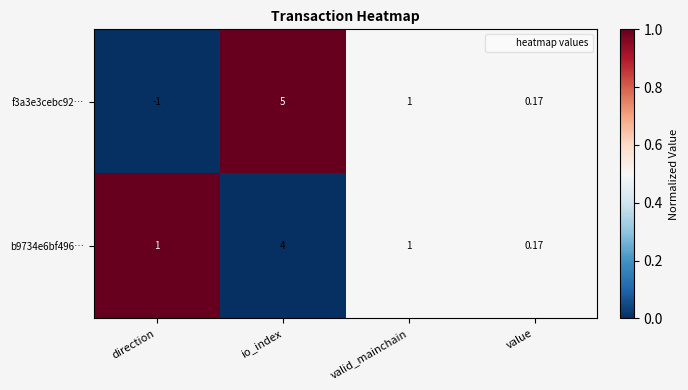

Which category has the lowest value across all series?

direction